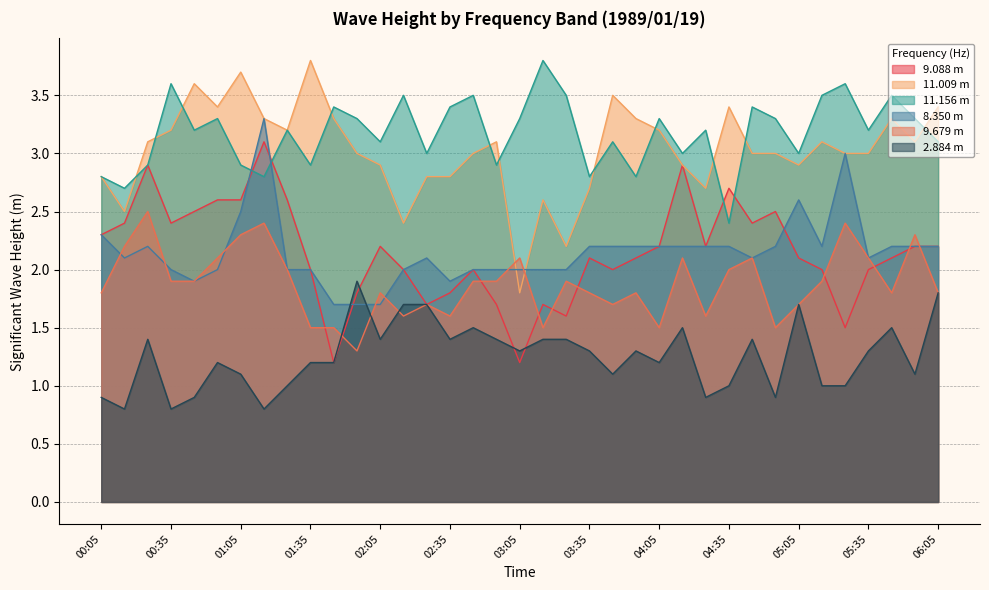

Which series has the widest spread of values?

11.009 m